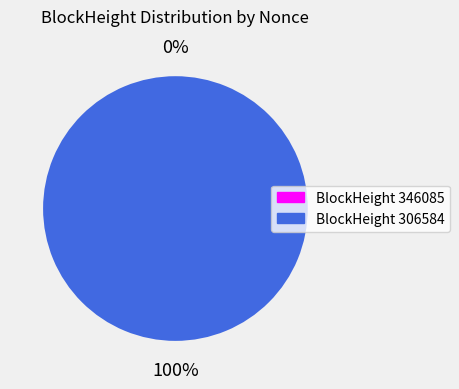

True or false: 346085 accounts for 14% of the total.

False